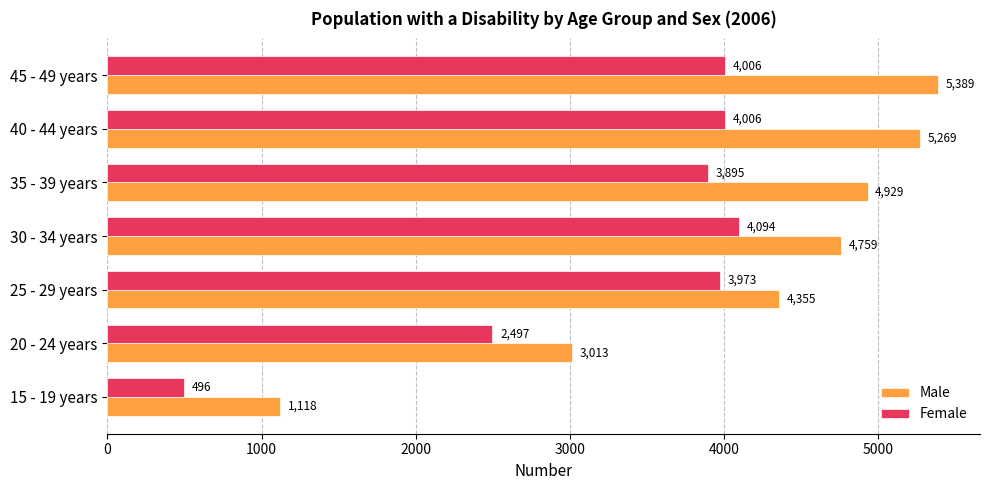

Count the number of categories in the chart.

7